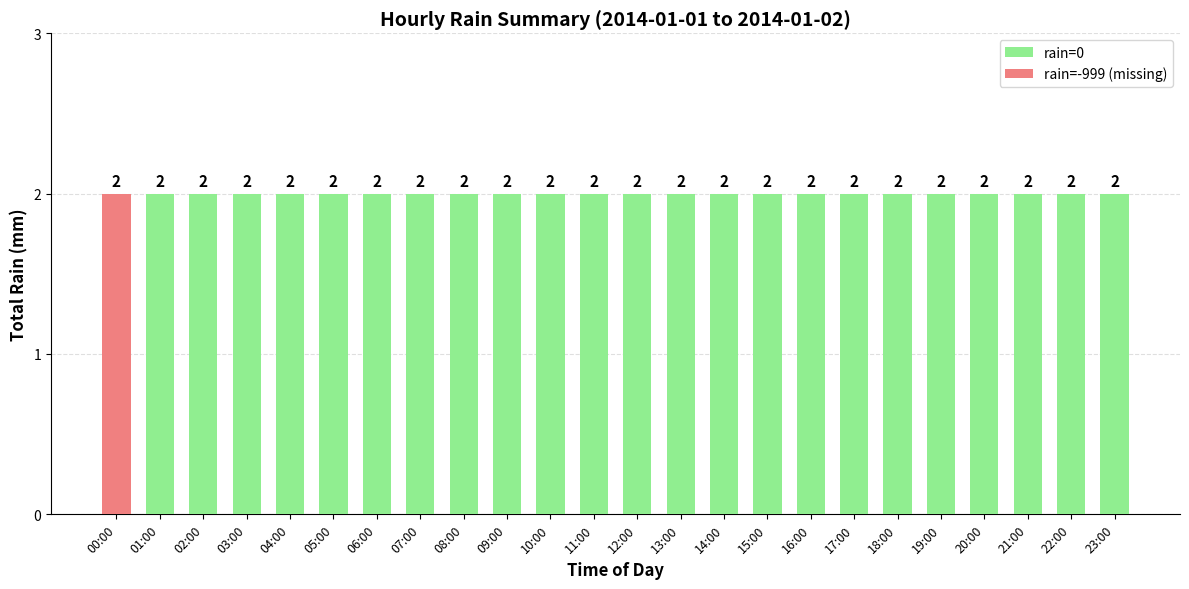

The value of rain=0 at 18:00 is 2. True or false?

True